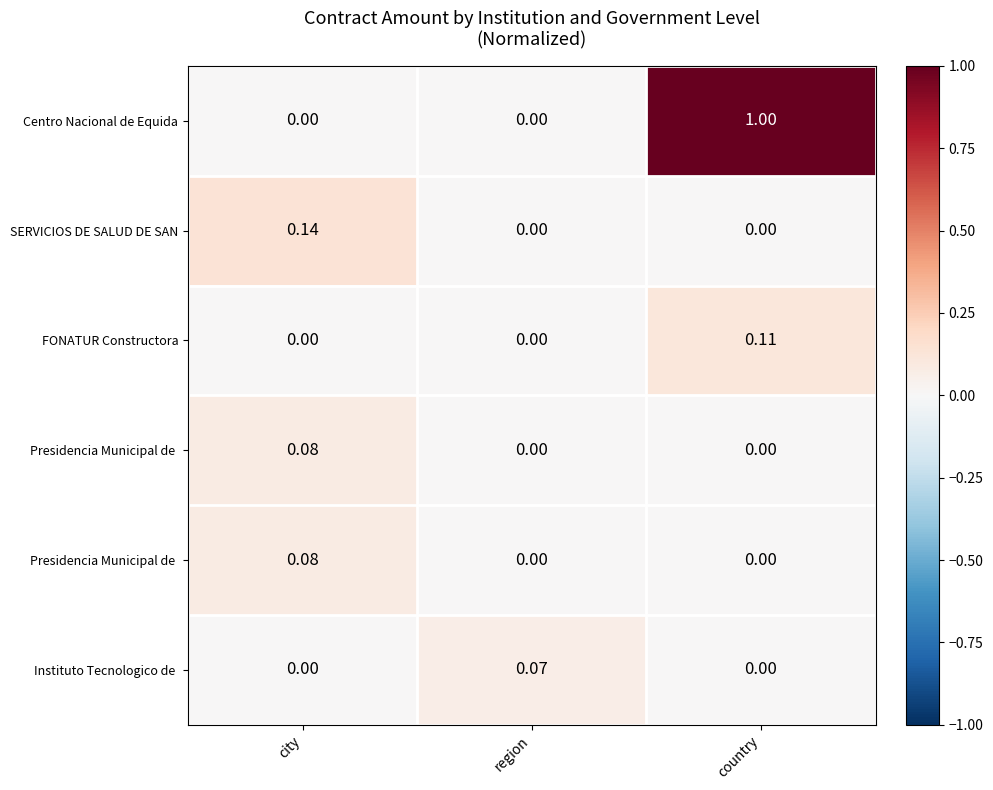

At which category does the chart reach its peak across all series?

country